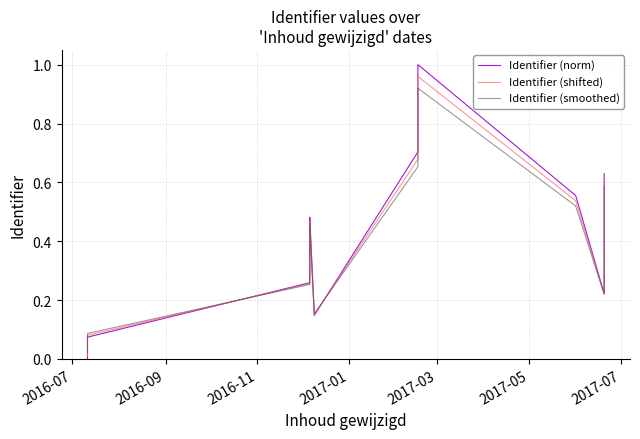

What is the label of the 11th point from the right?

2017-03